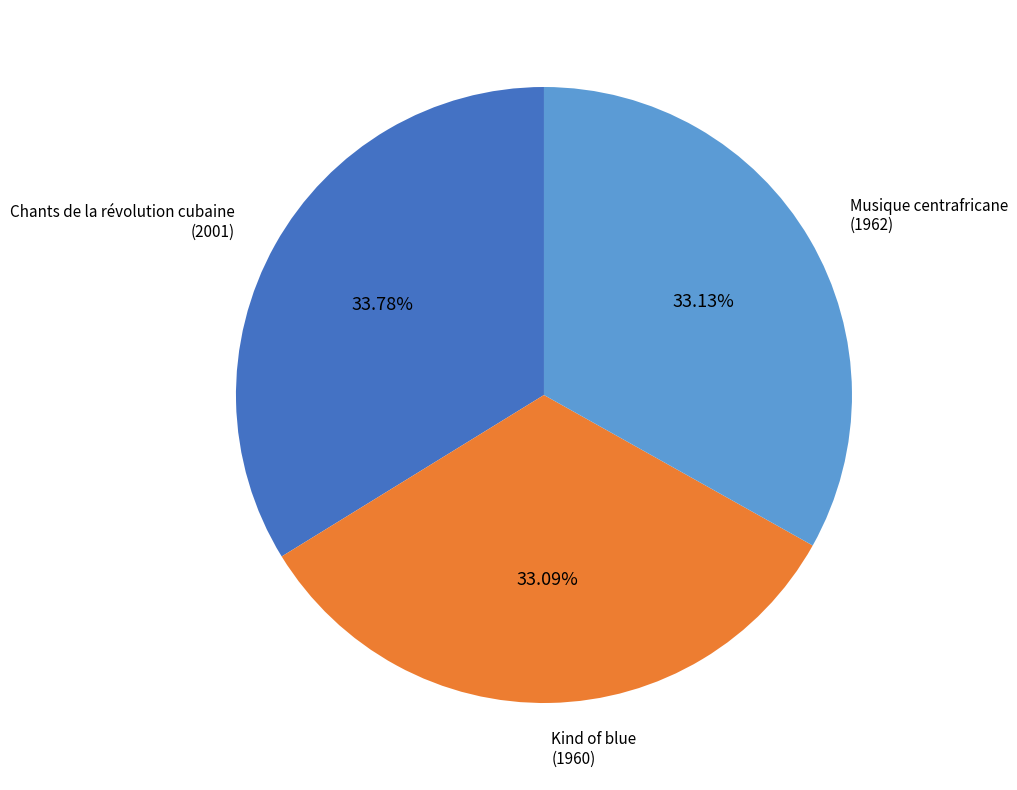

Is it true that Kind of blue is 19% of the pie?

False